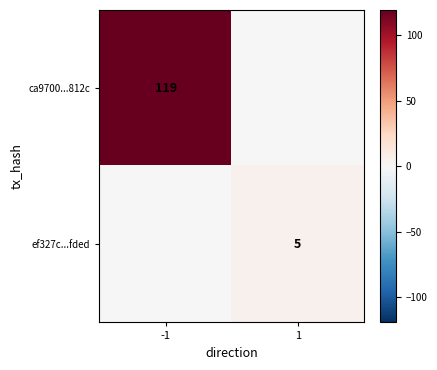

At how many categories does at least one series exceed 108?

1